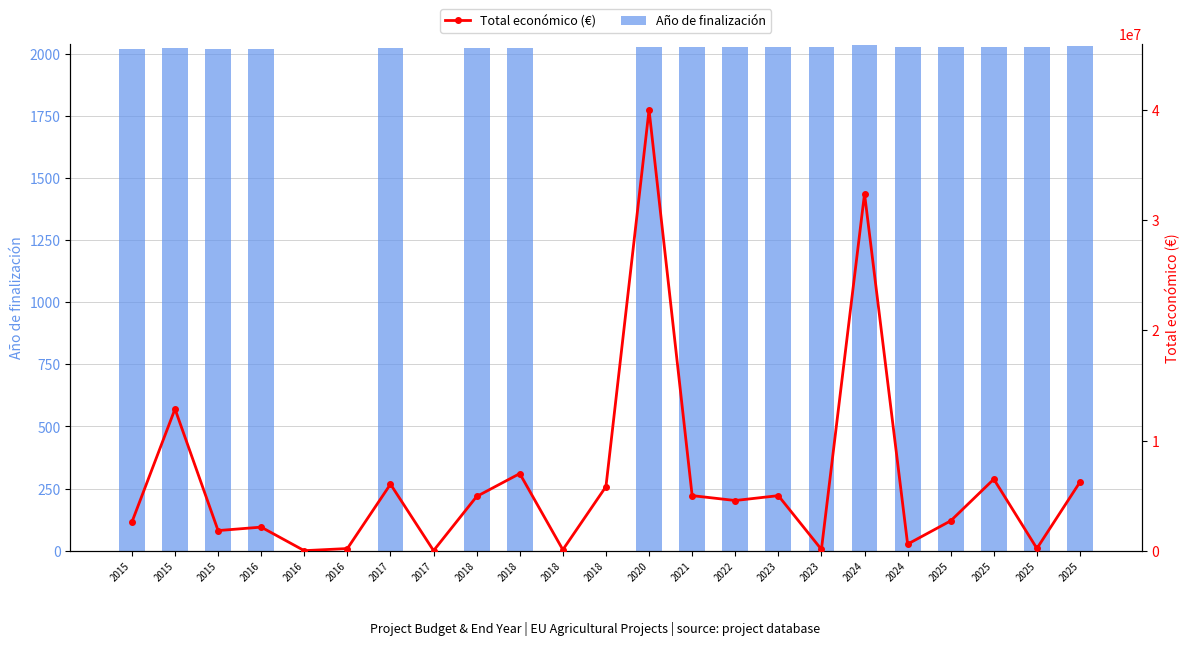

What is the average value of the Total económico (€) series?

6384270